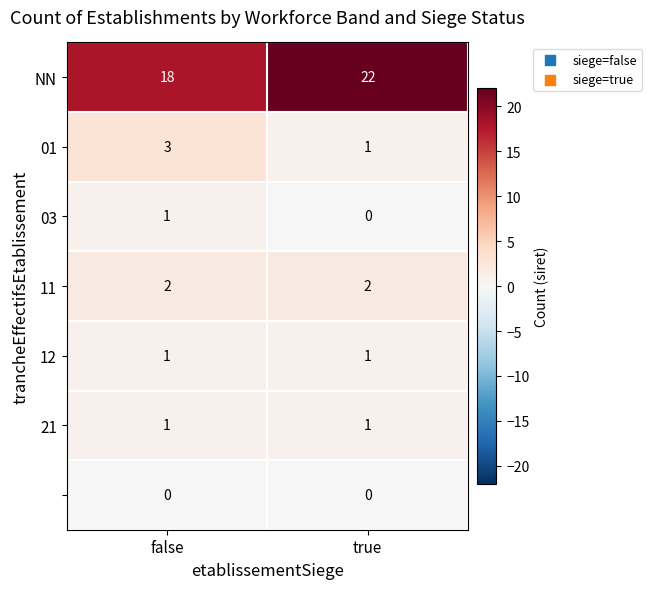

At which category is the sum across all series the highest?

true